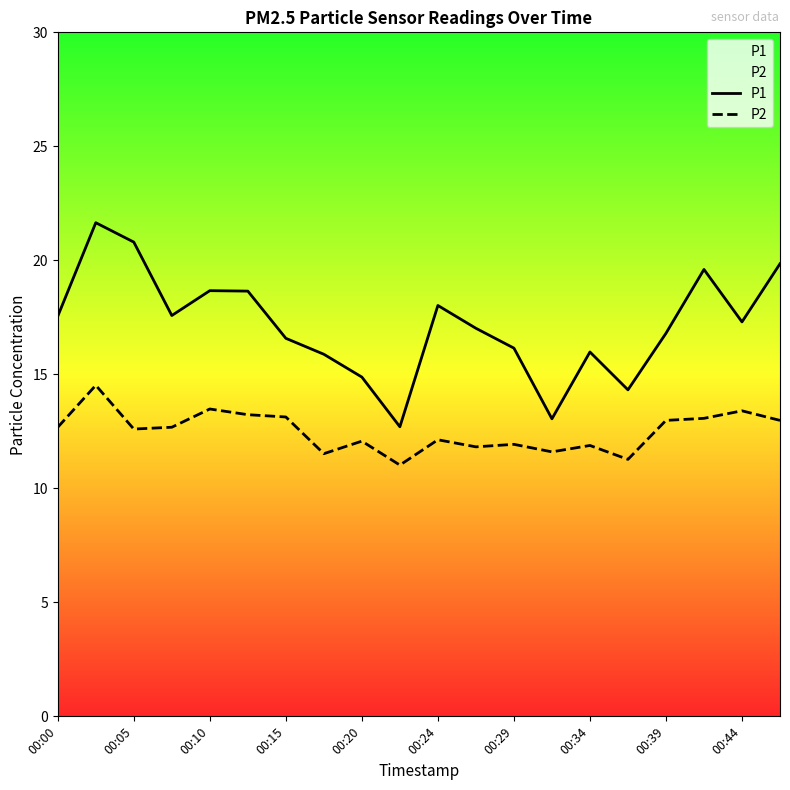

Which series has the largest total across all categories?

P1